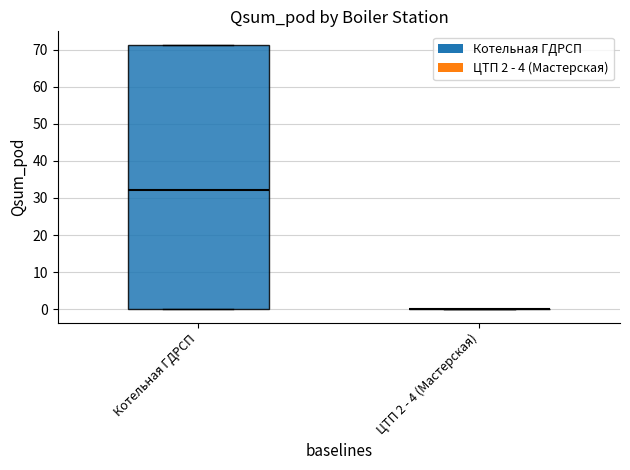

Where does the median line of the box for Котельная ГДРСП sit on the y-axis? The values are not printed on the chart, so give them approximately, as read against the axis.

32